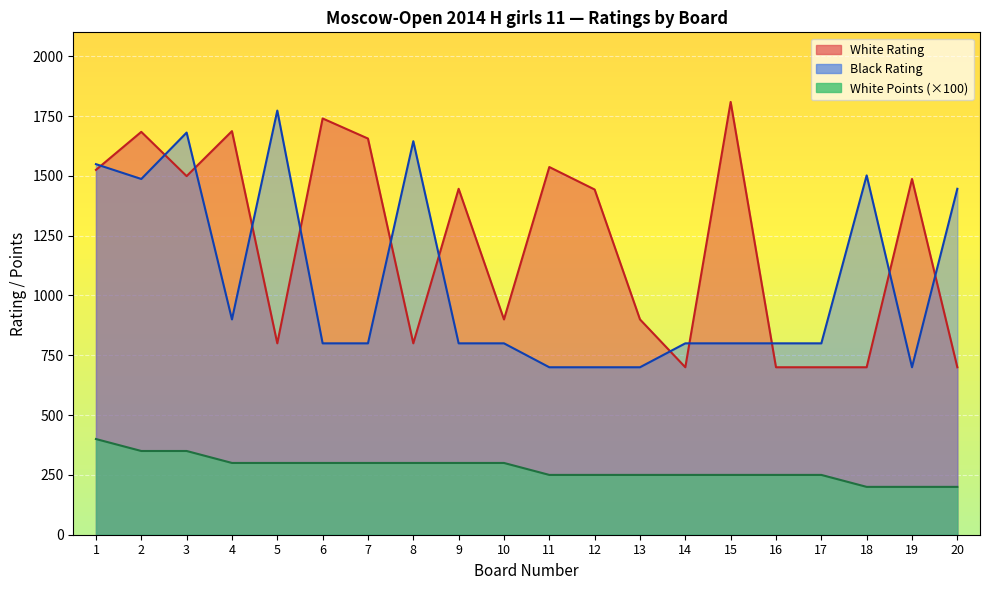

At how many categories does at least one series exceed 1150?

15